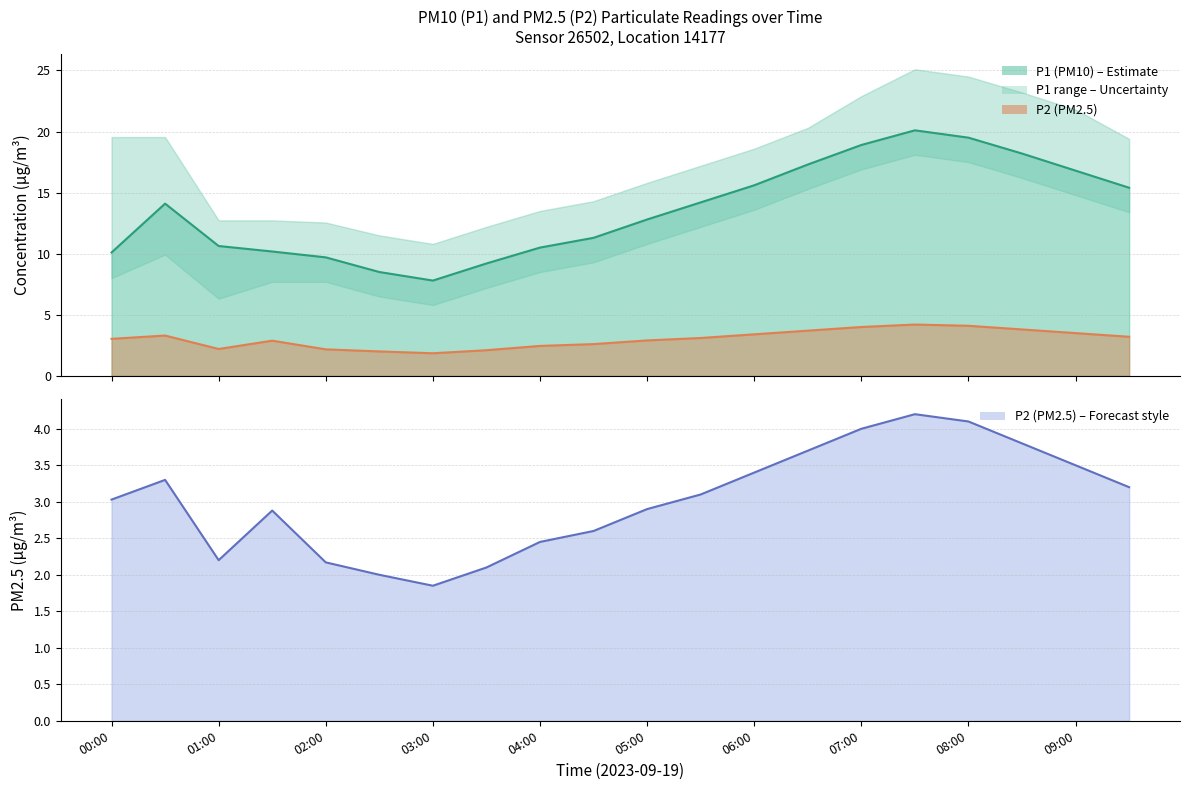

True or false: the data shows 3.8 at 17.

True